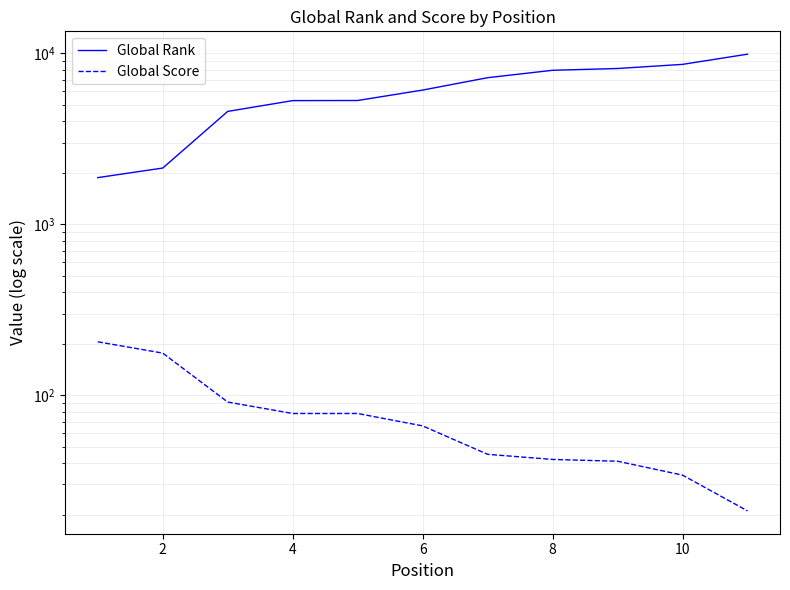

True or false: Global Rank has more than 2 points higher than both neighbors.

False